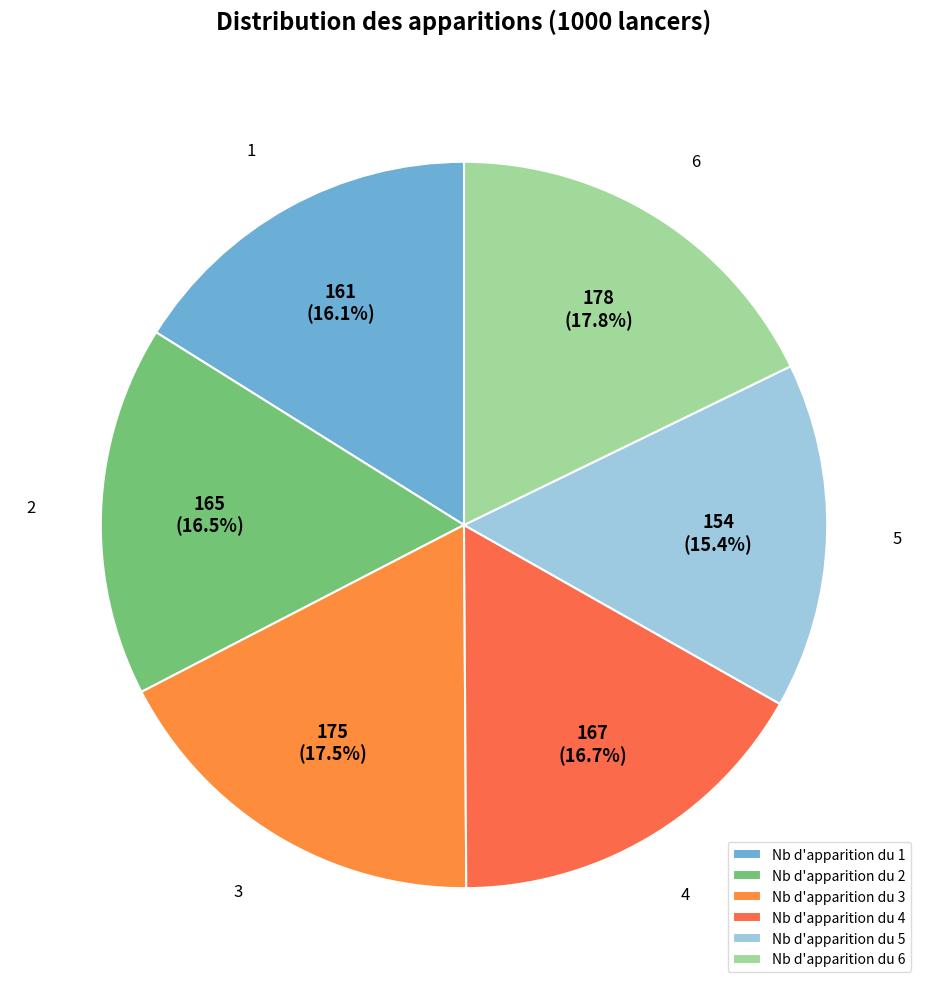

How many segments does this pie chart have?

6